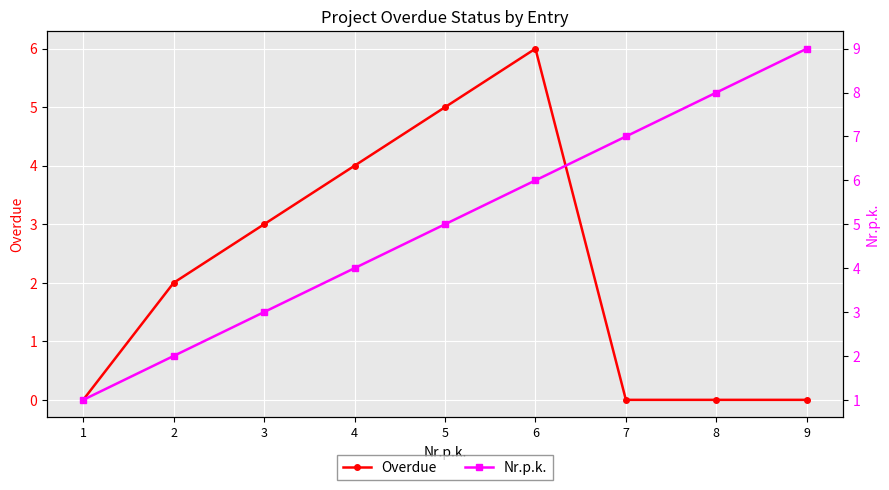

At which label does Nr.p.k. reach its peak?

9